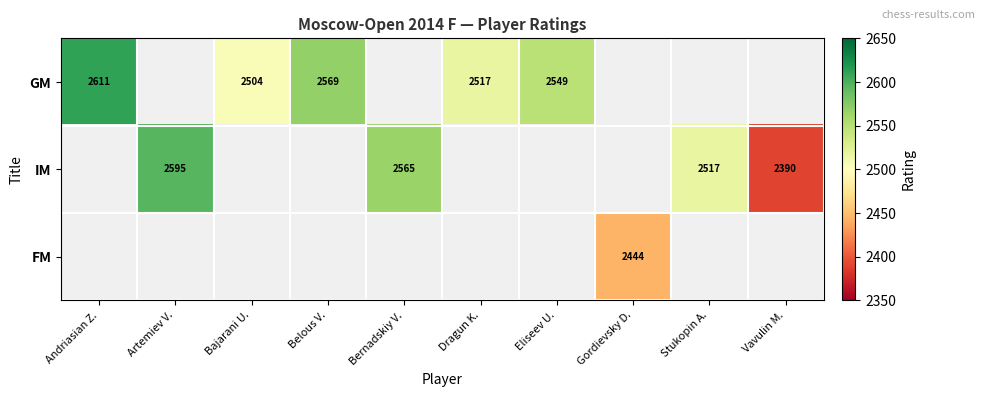

The value of IM at Stukopin A. is 4019. True or false?

False